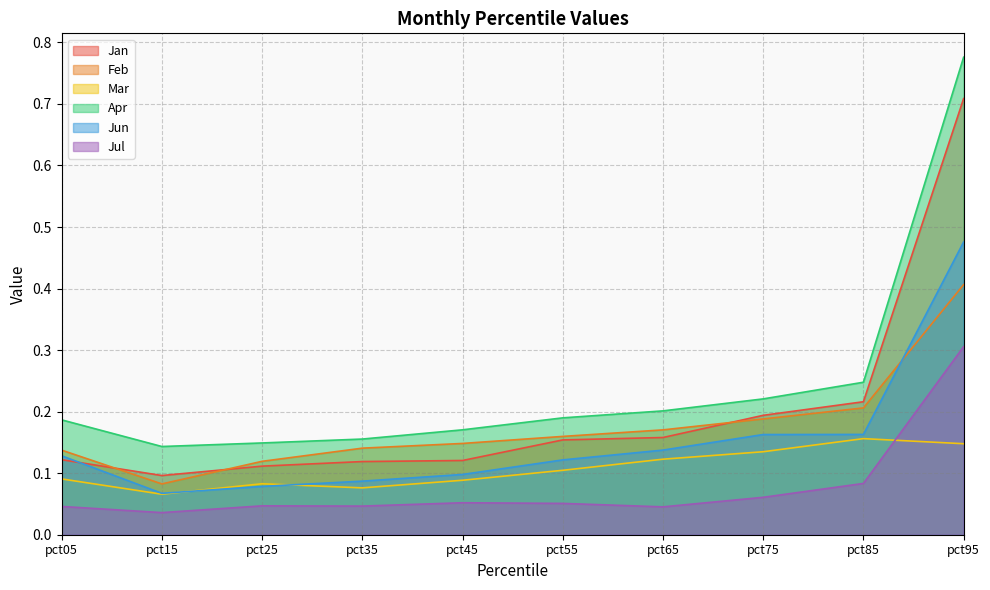

What is the value of the Jul point at the 8th from the left?

0.1